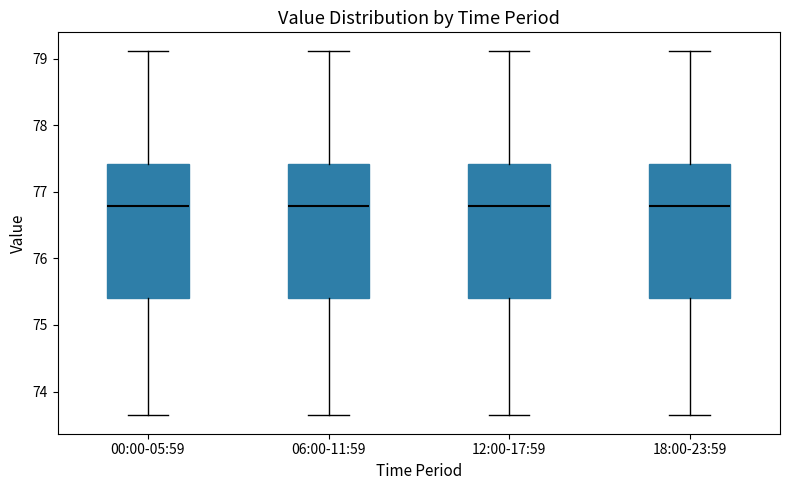

Reading left to right, transcribe this box plot: for each box, give where its median line is, the range the box spans, and where its two whiskers end, as read against the y-axis. The values are not printed on the chart, so give them approximately, as read against the axis.

00:00-05:59: median 76.8, box 75.4 to 77.4, whiskers 73.6 to 79.1
06:00-11:59: median 76.8, box 75.4 to 77.4, whiskers 73.6 to 79.1
12:00-17:59: median 76.8, box 75.4 to 77.4, whiskers 73.6 to 79.1
18:00-23:59: median 76.8, box 75.4 to 77.4, whiskers 73.6 to 79.1